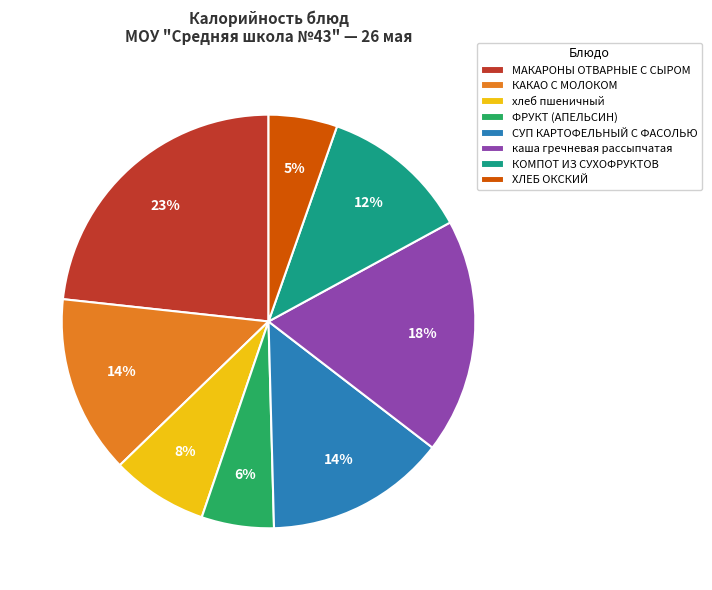

How many segments does this pie chart have?

8